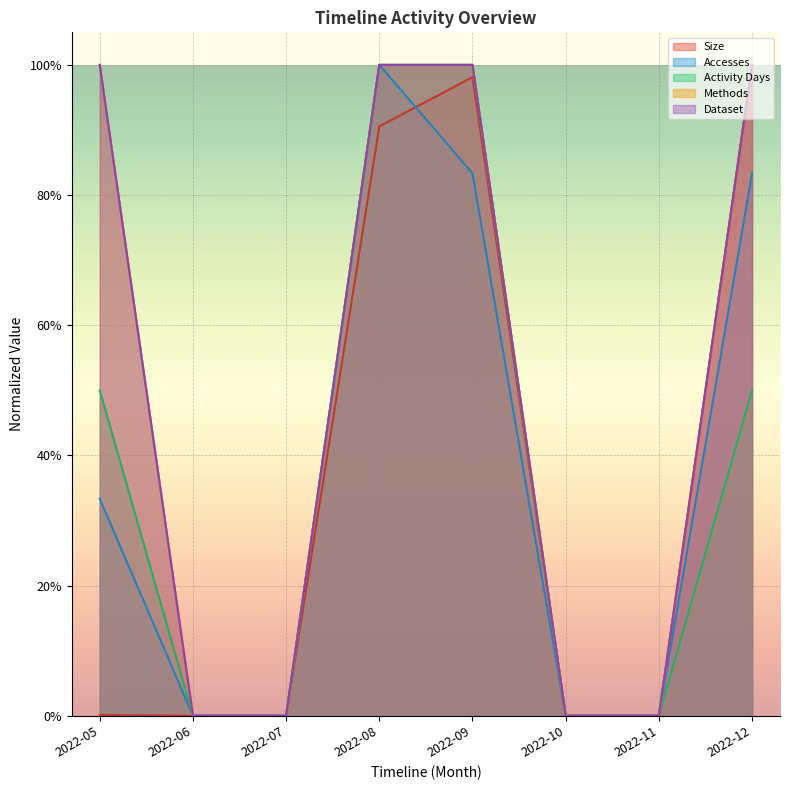

What is the difference between the maximum and minimum values in the Size series?

1.0